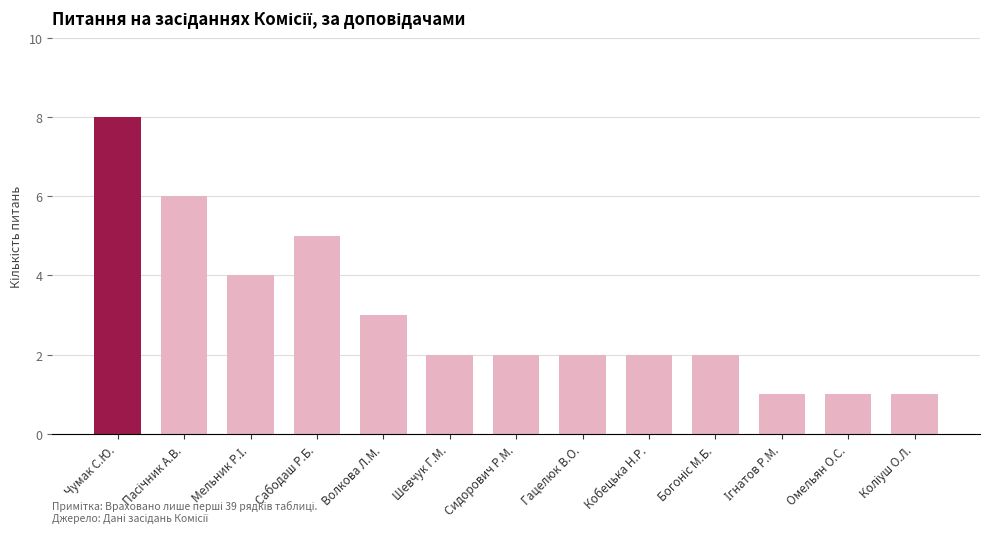

Reading left to right, extract all data points from this chart.

8	6	4	5	3	2	2	2	2	2	1	1	1